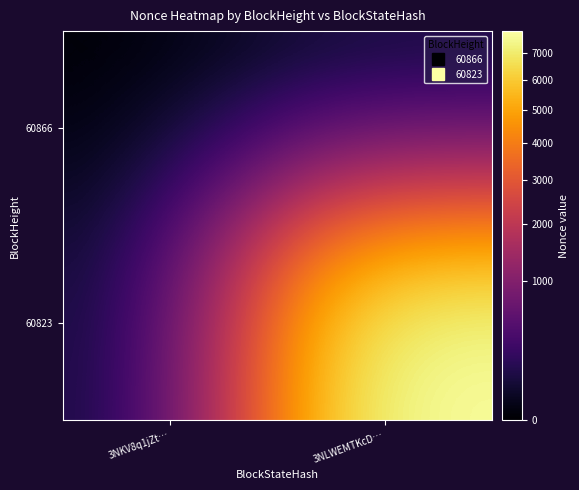

At how many categories does at least one series exceed 2546?

1